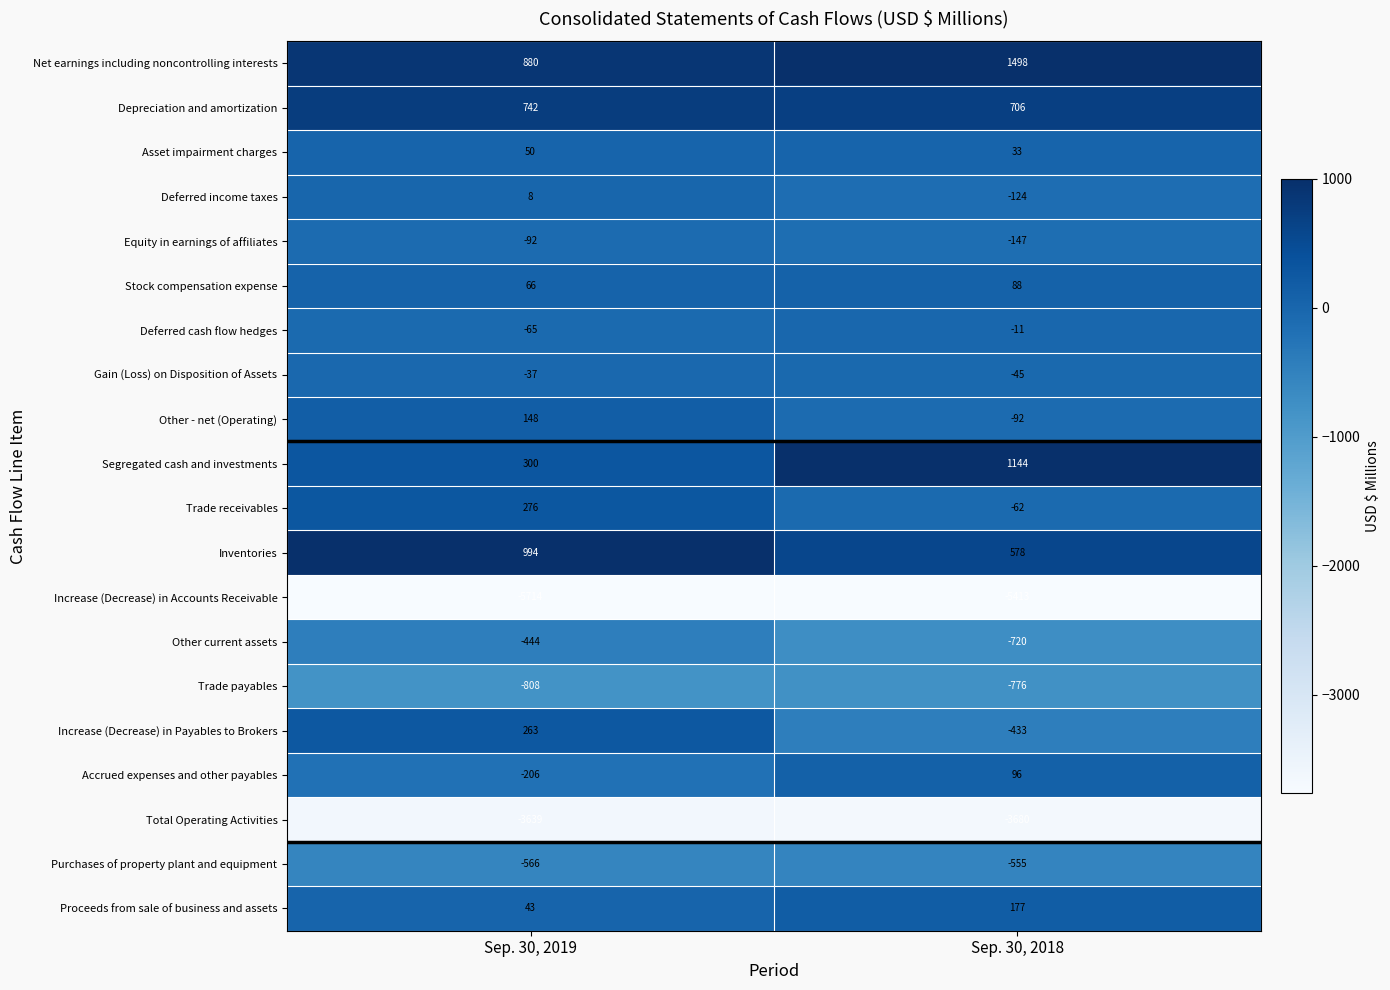

Rank the series at Sep. 30, 2019 from lowest to highest value.

Increase (Decrease) in Accounts Receivable, Total Operating Activities, Trade payables, Purchases of property plant and equipment, Other current assets, Accrued expenses and other payables, Equity in earnings of affiliates, Deferred cash flow hedges, Gain (Loss) on Disposition of Assets, Deferred income taxes, Proceeds from sale of business and assets, Asset impairment charges, Stock compensation expense, Other - net (Operating), Increase (Decrease) in Payables to Brokers, Trade receivables, Segregated cash and investments, Depreciation and amortization, Net earnings including noncontrolling interests, Inventories